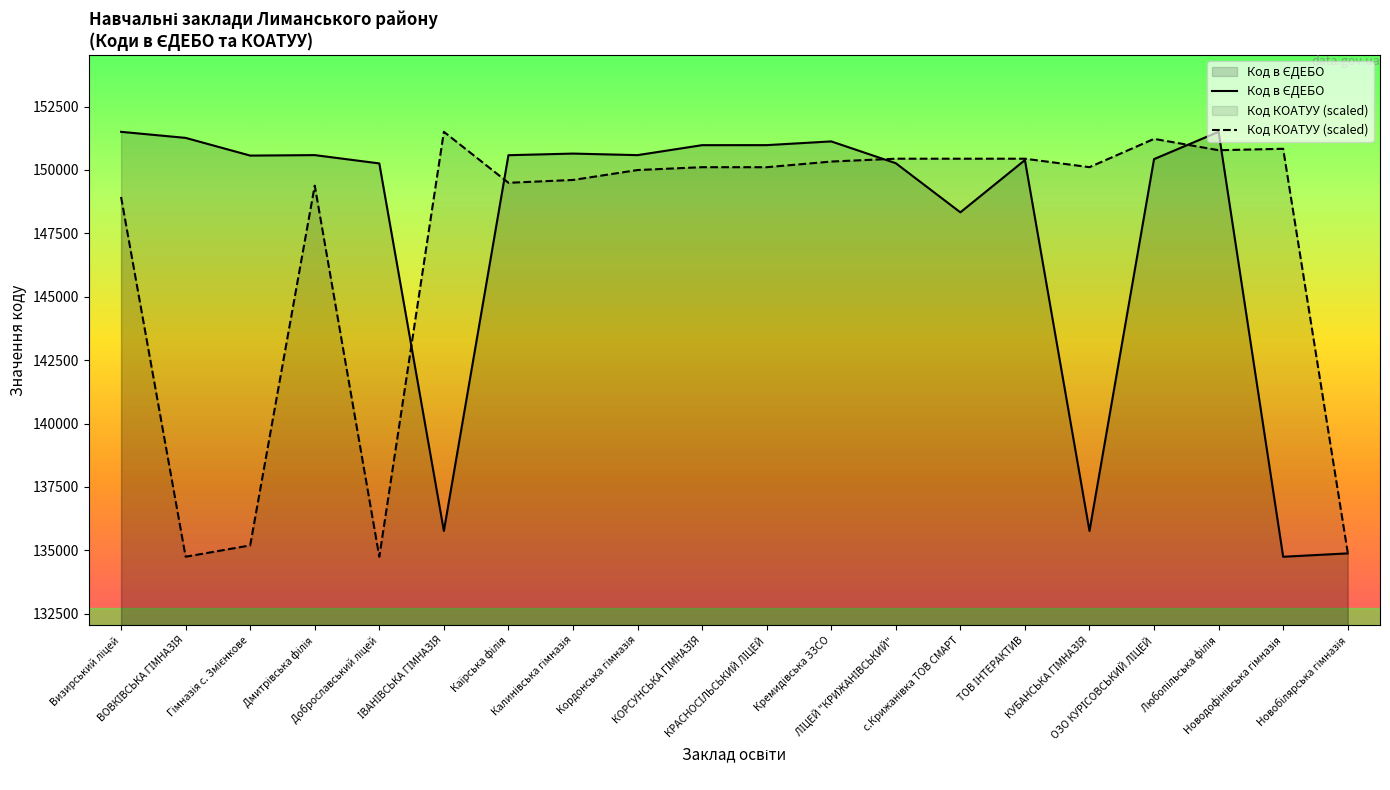

What position from the right is с.Крижанівка ТОВ СМАРТ?

7